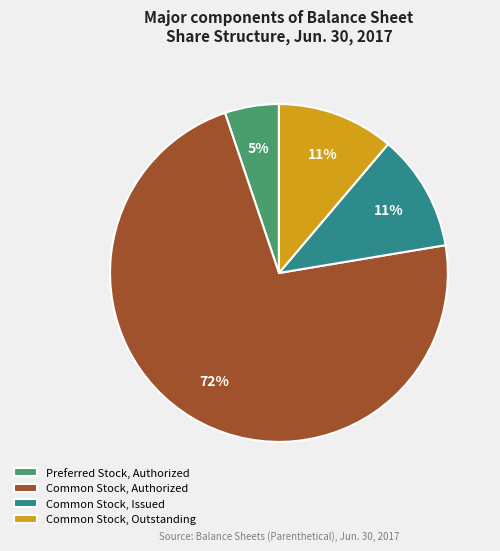

Do Common Stock, Outstanding and Preferred Stock, Authorized together represent more than half of the pie?

No